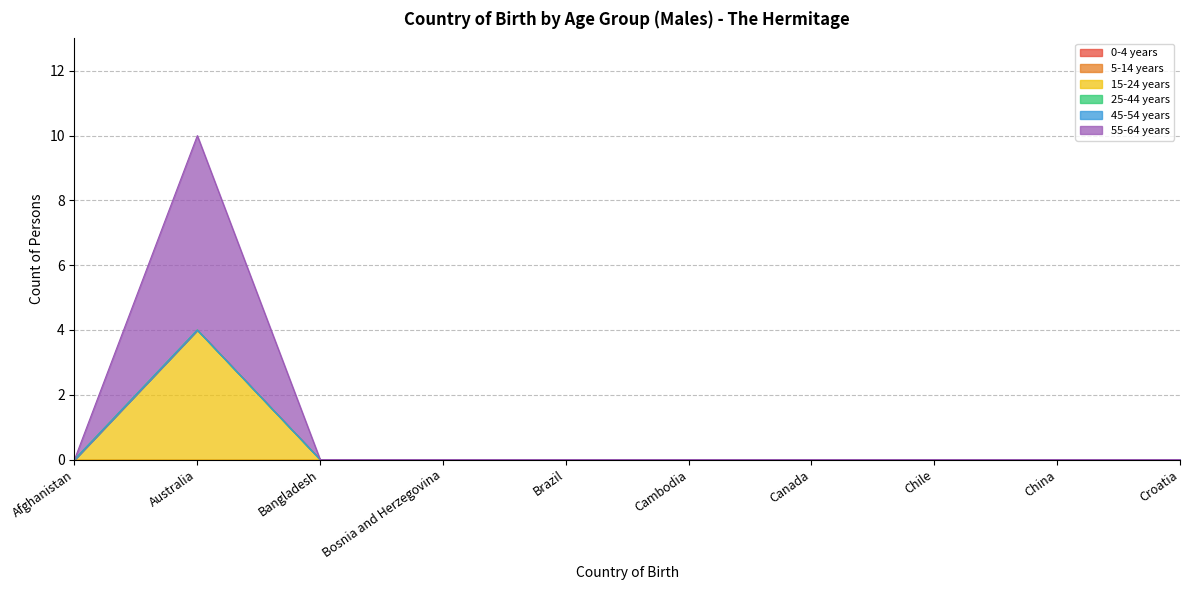

Reading left to right, what are all the values shown in this chart?

0-4 years: 0	0	0	0	0	0	0	0	0	0
5-14 years: 0	0	0	0	0	0	0	0	0	0
15-24 years: 0	4	0	0	0	0	0	0	0	0
25-44 years: 0	0	0	0	0	0	0	0	0	0
45-54 years: 0	0	0	0	0	0	0	0	0	0
55-64 years: 0	6	0	0	0	0	0	0	0	0